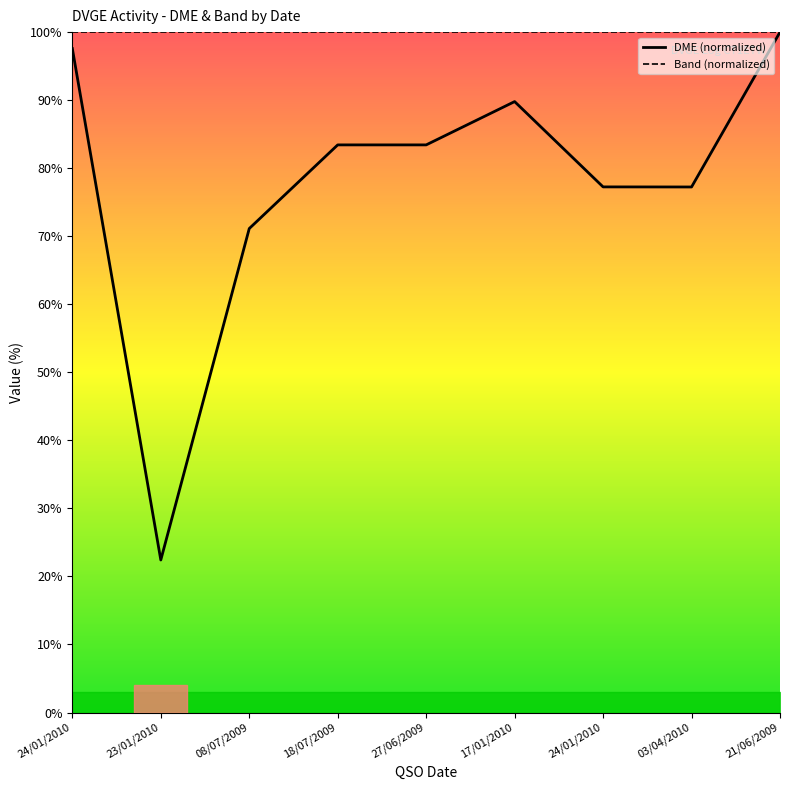

Which category has the lowest value across all series?

23/01/2010